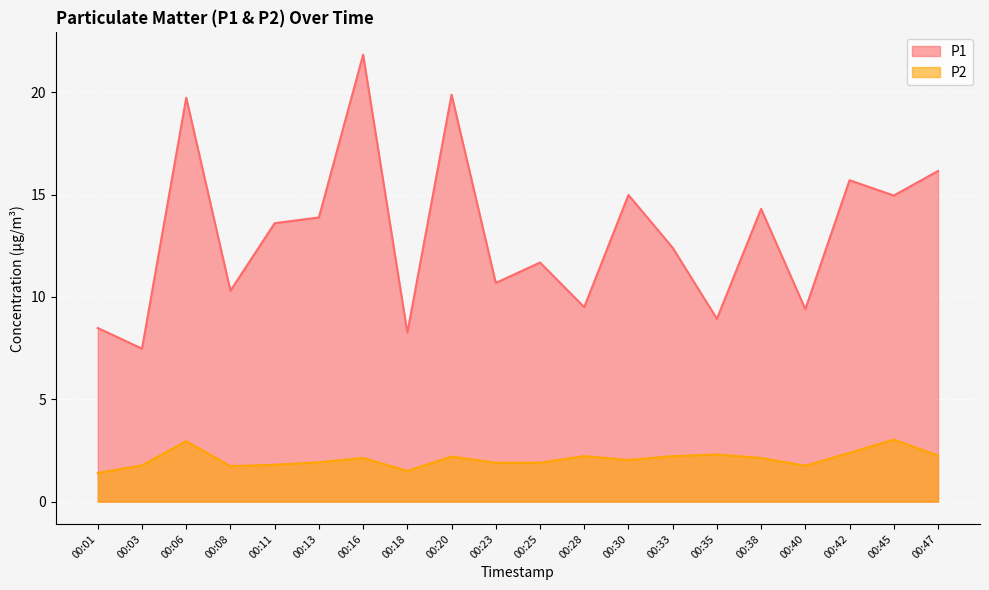

What is the sum of all P1 values?

262.1